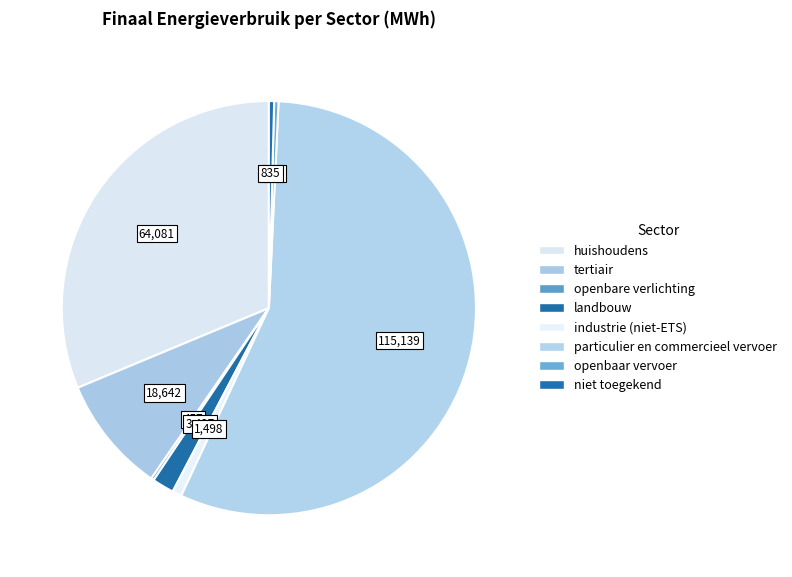

Which category accounts for the majority?

particulier en commercieel vervoer